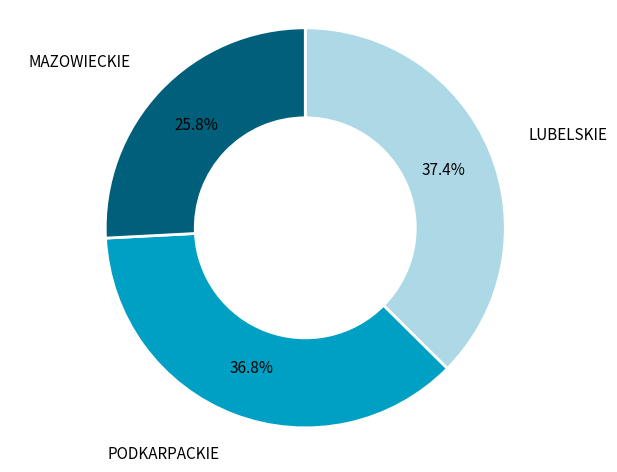

Do LUBELSKIE and PODKARPACKIE together represent more than half of the pie?

Yes